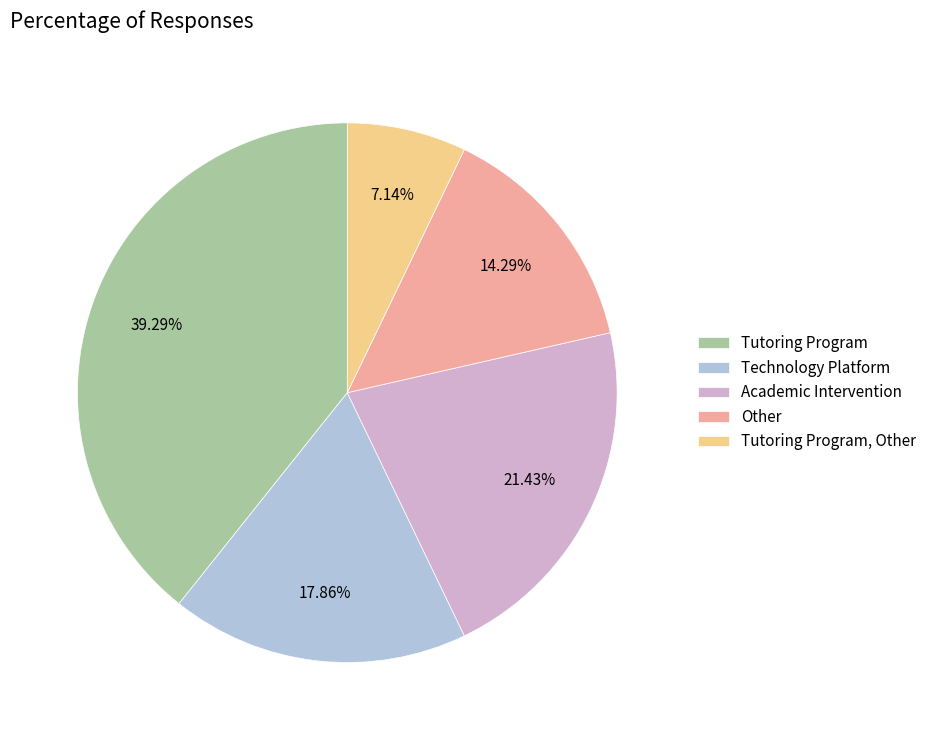

Rank the categories by value from lowest to highest.

Tutoring Program, Other, Other, Technology Platform, Academic Intervention, Tutoring Program